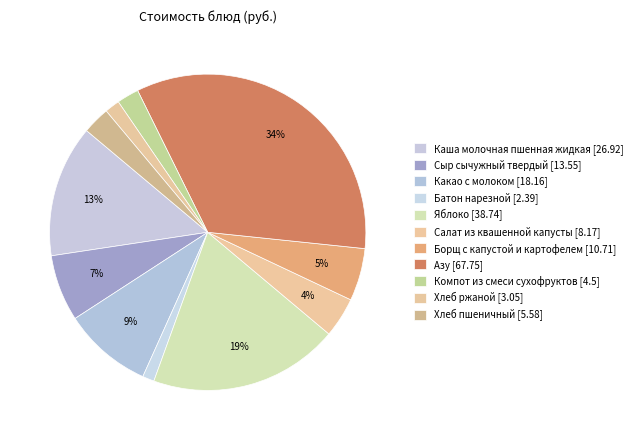

Rank the categories by value from highest to lowest.

Азу, Яблоко, Каша молочная пшенная жидкая, Какао с молоком, Сыр сычужный твердый, Борщ с капустой и картофелем, Салат из квашенной капусты, Хлеб пшеничный, Компот из смеси сухофруктов, Хлеб ржаной, Батон нарезной